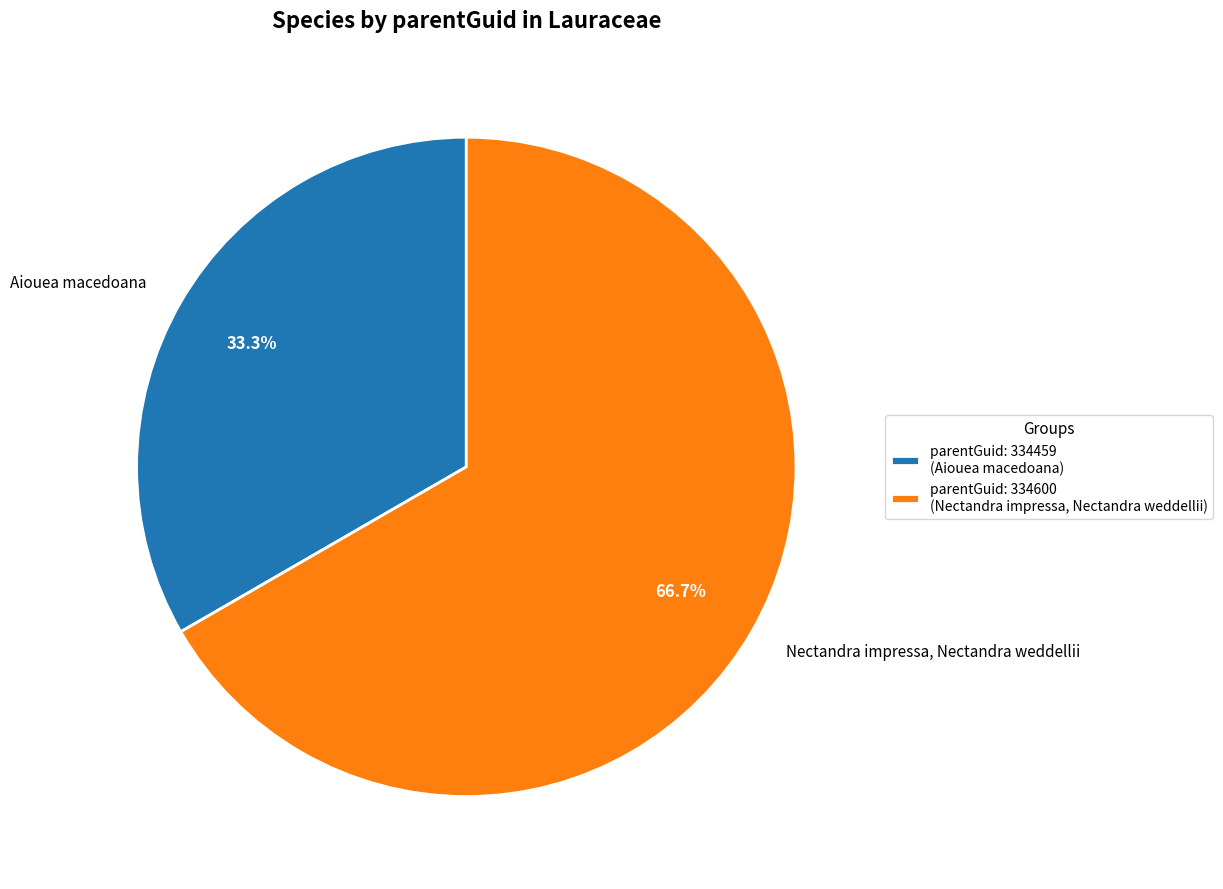

Does Nectandra impressa, Nectandra weddellii represent more than half of the total?

Yes